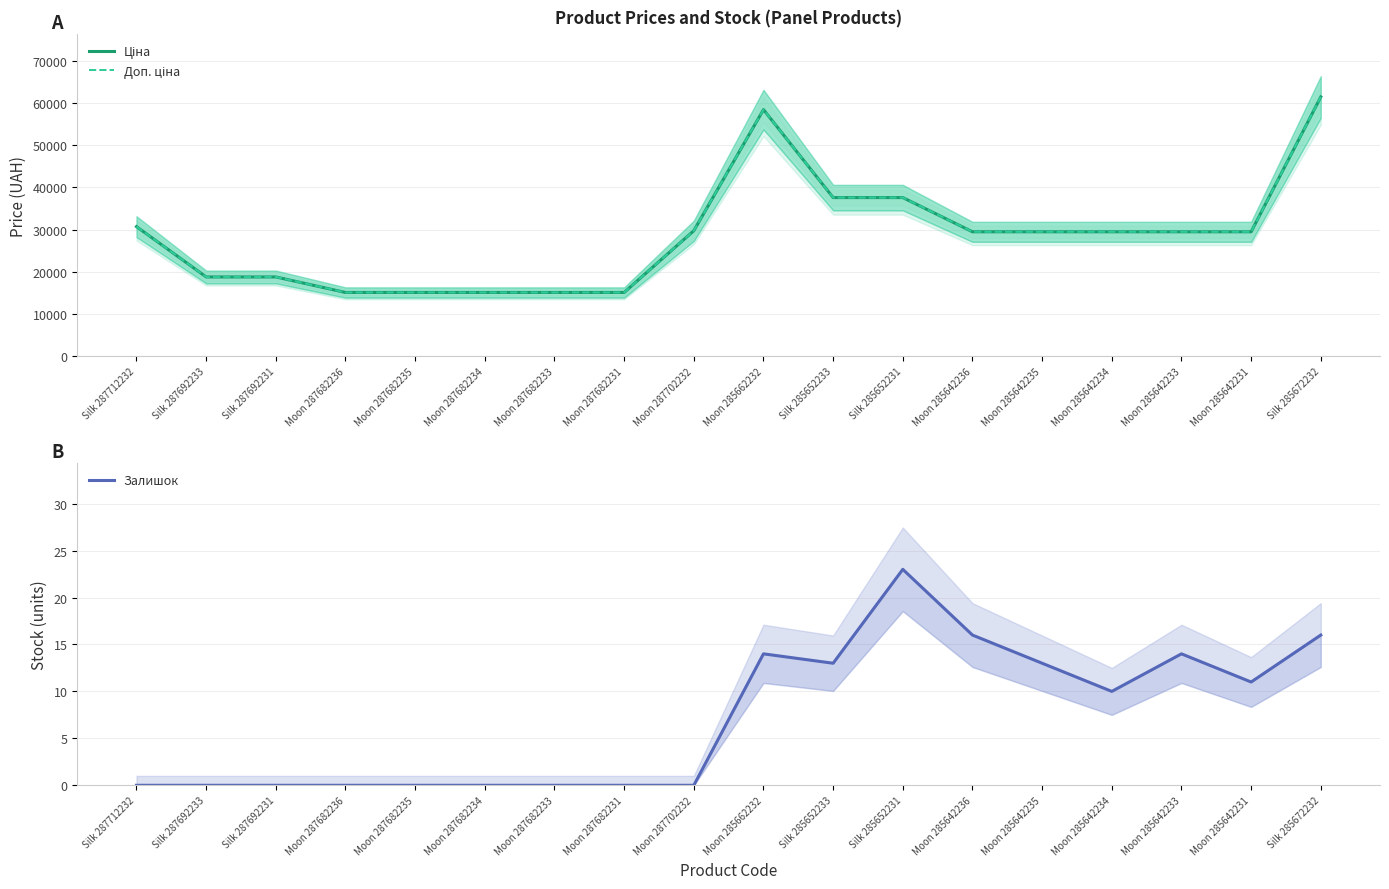

True or false: Ціна and Доп. ціна intersect in this chart.

False